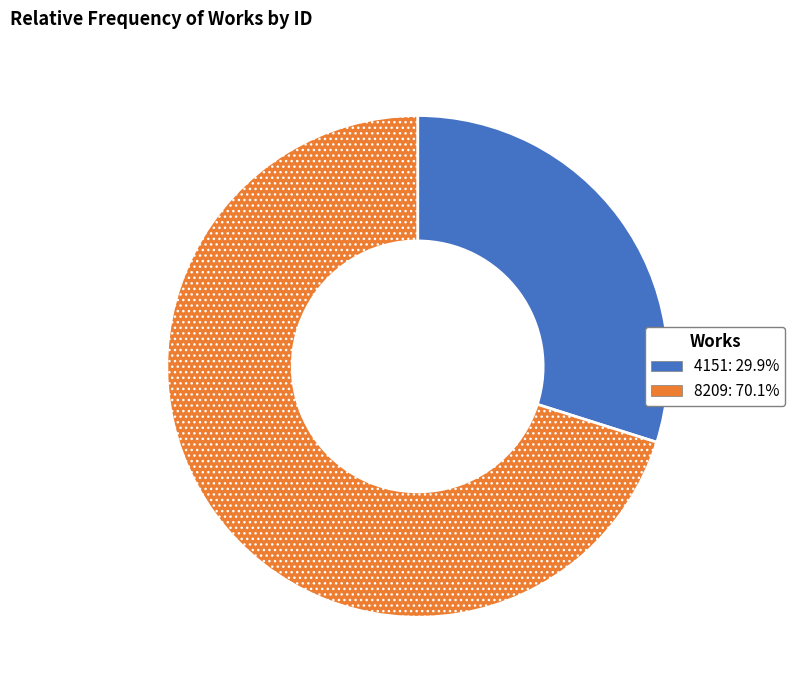

Is it true that 4151 is 30% of the pie?

True